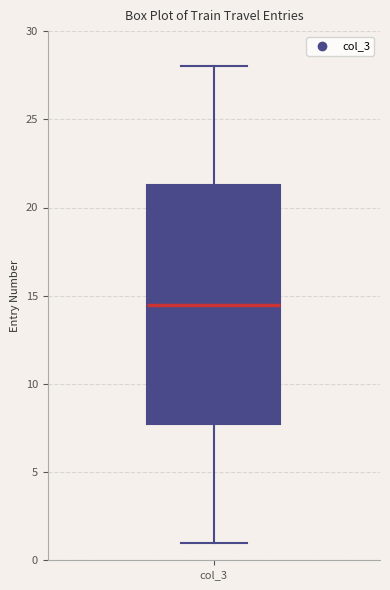

Where is the upper edge of the box for col_3 on the y-axis? The values are not printed on the chart, so give them approximately, as read against the axis.

21.5